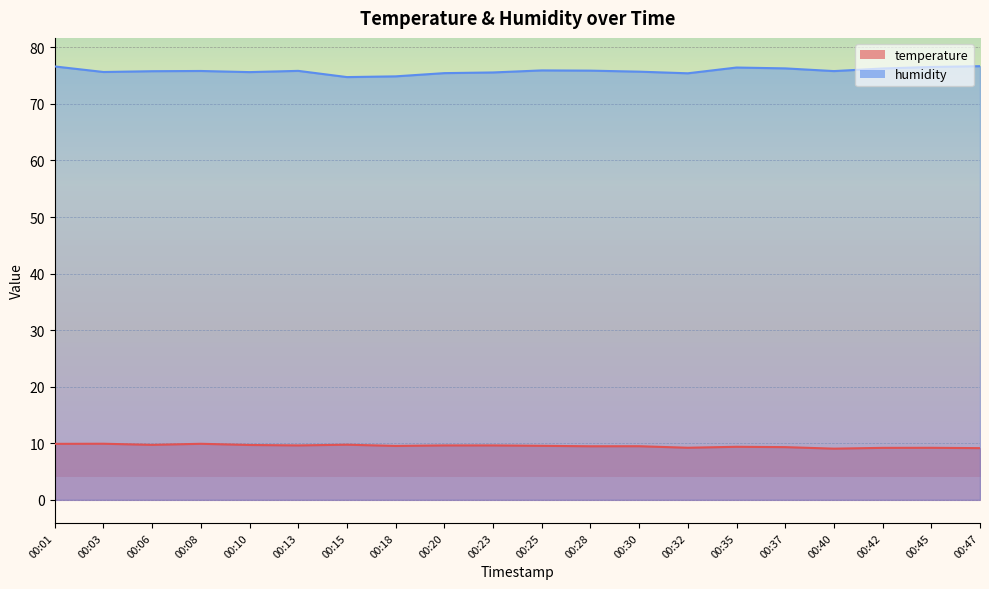

What are all the series names shown in the legend?

temperature, humidity